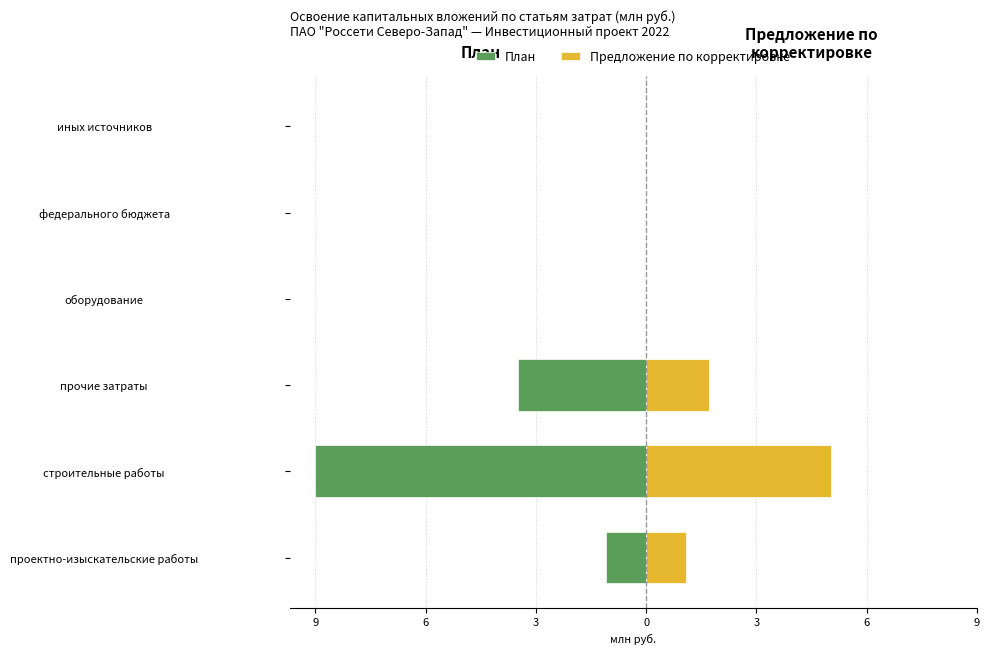

The value of Предложение по корректировке at прочие затраты is 1.7. True or false?

True